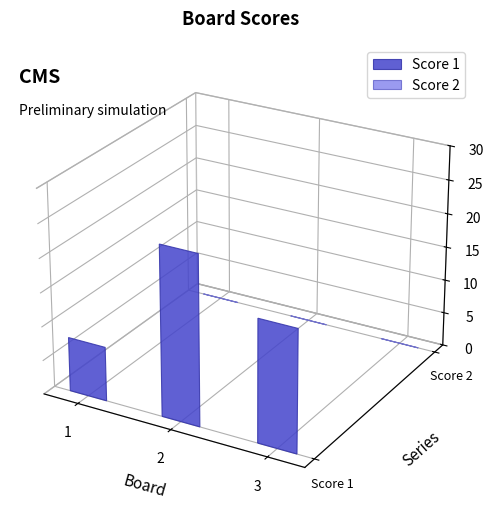

Reading right to left, list all the values displayed in this chart.

Score 1: 18	25	8
Score 2: 0	0	0